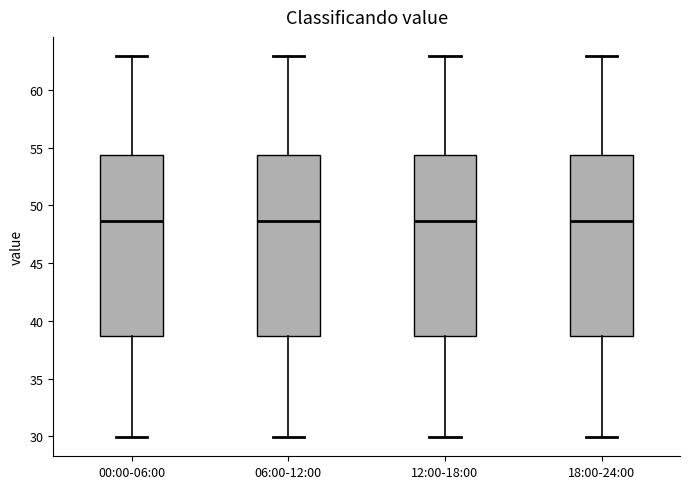

Where does the median line of the box for 18:00-24:00 sit on the y-axis? The values are not printed on the chart, so give them approximately, as read against the axis.

48.5